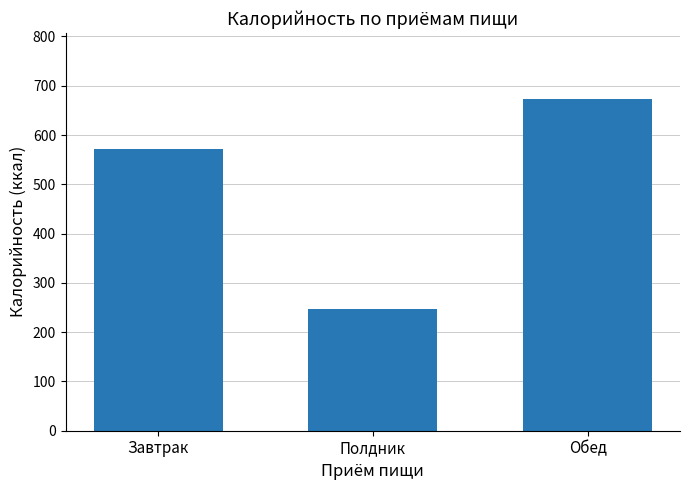

Is it true that the value at Полдник is 98.1?

False